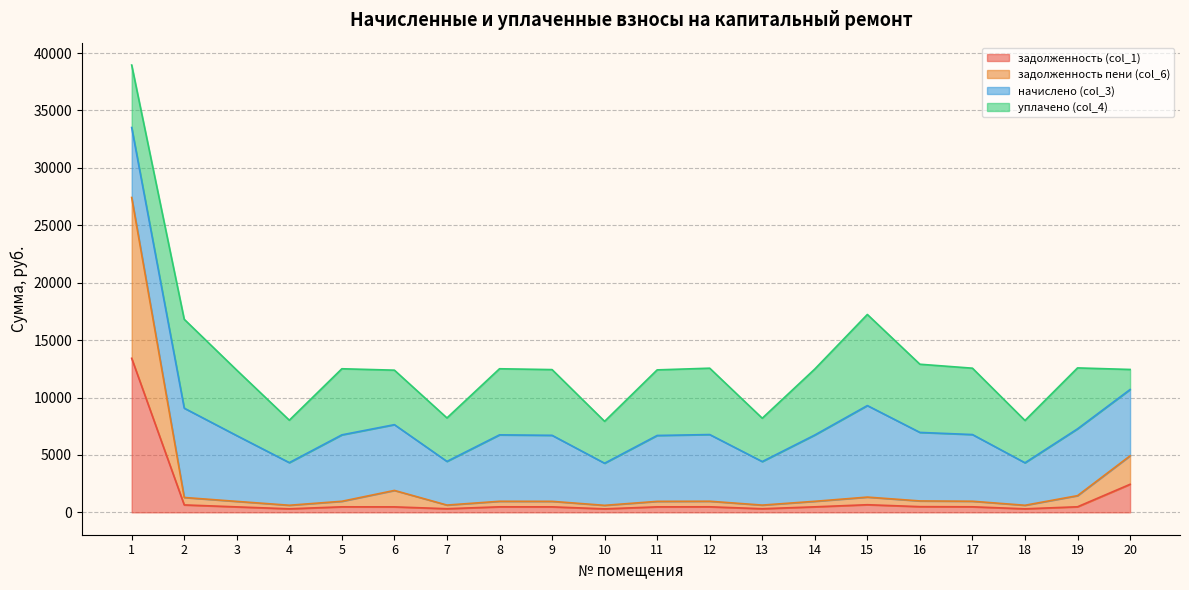

At which category does the chart reach its minimum across all series?

10